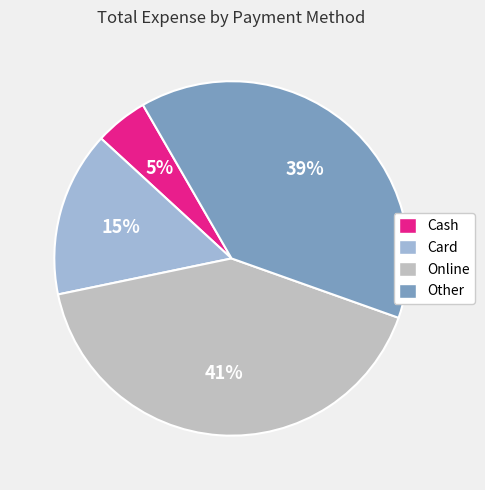

Between Card and Other, which is larger?

Other